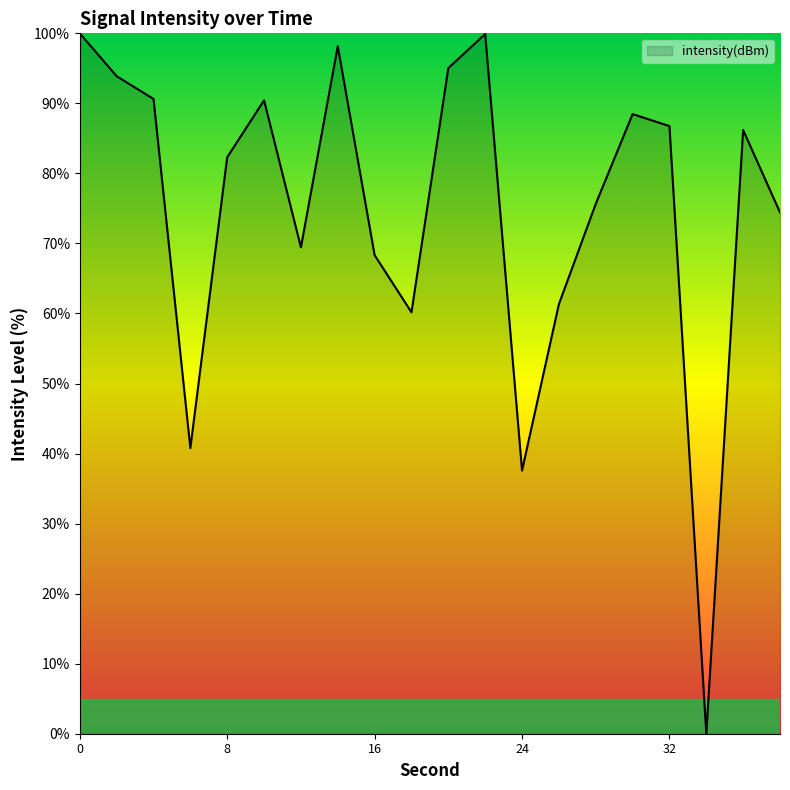

What is the difference between the maximum and minimum values?

100.0